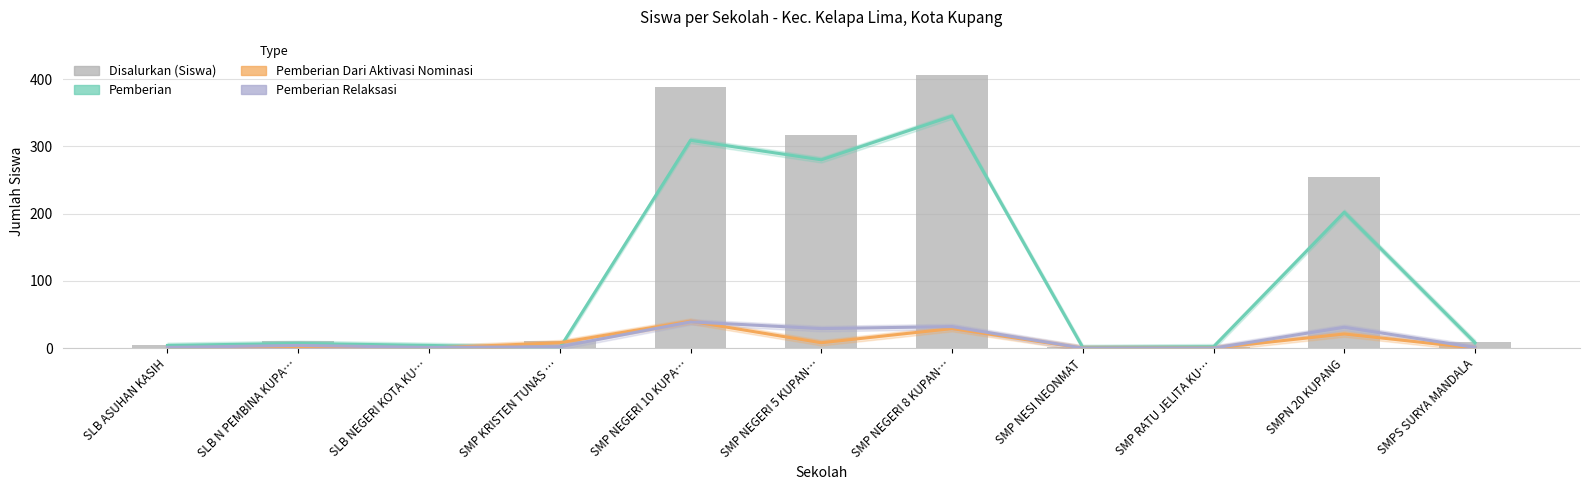

True or false: Pemberian has a value of 156 at SMP NEGERI 10 KUPA….

False